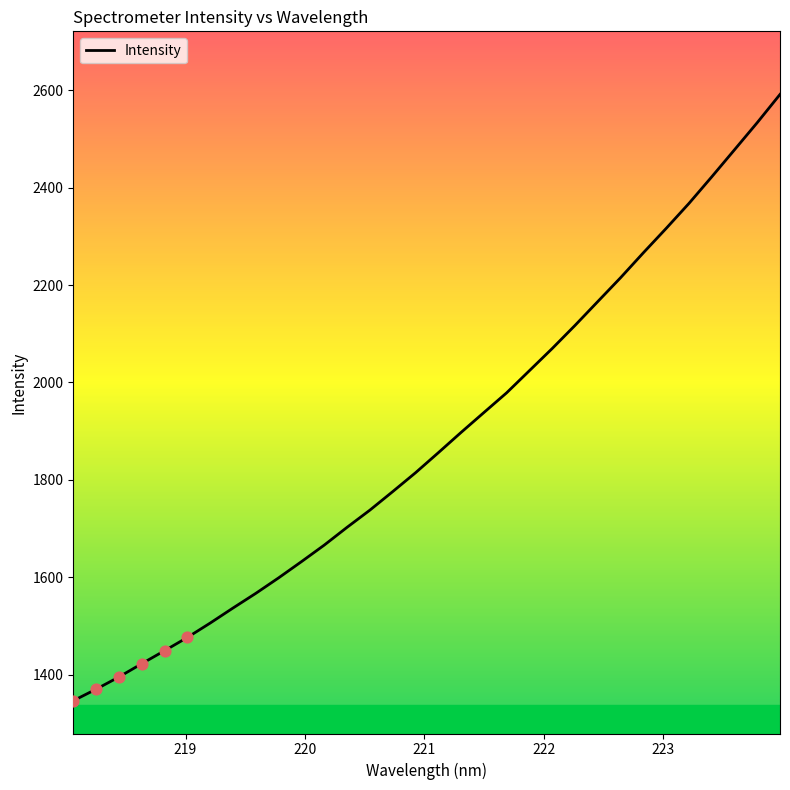

What is the minimum value shown in the chart?

1346.2